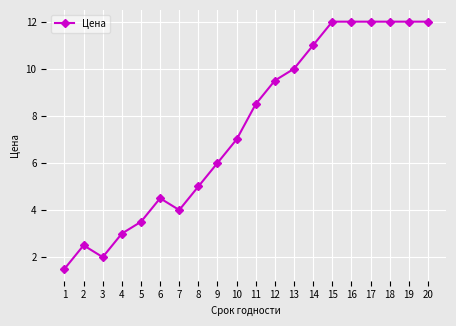

Where is the first local minimum?

3